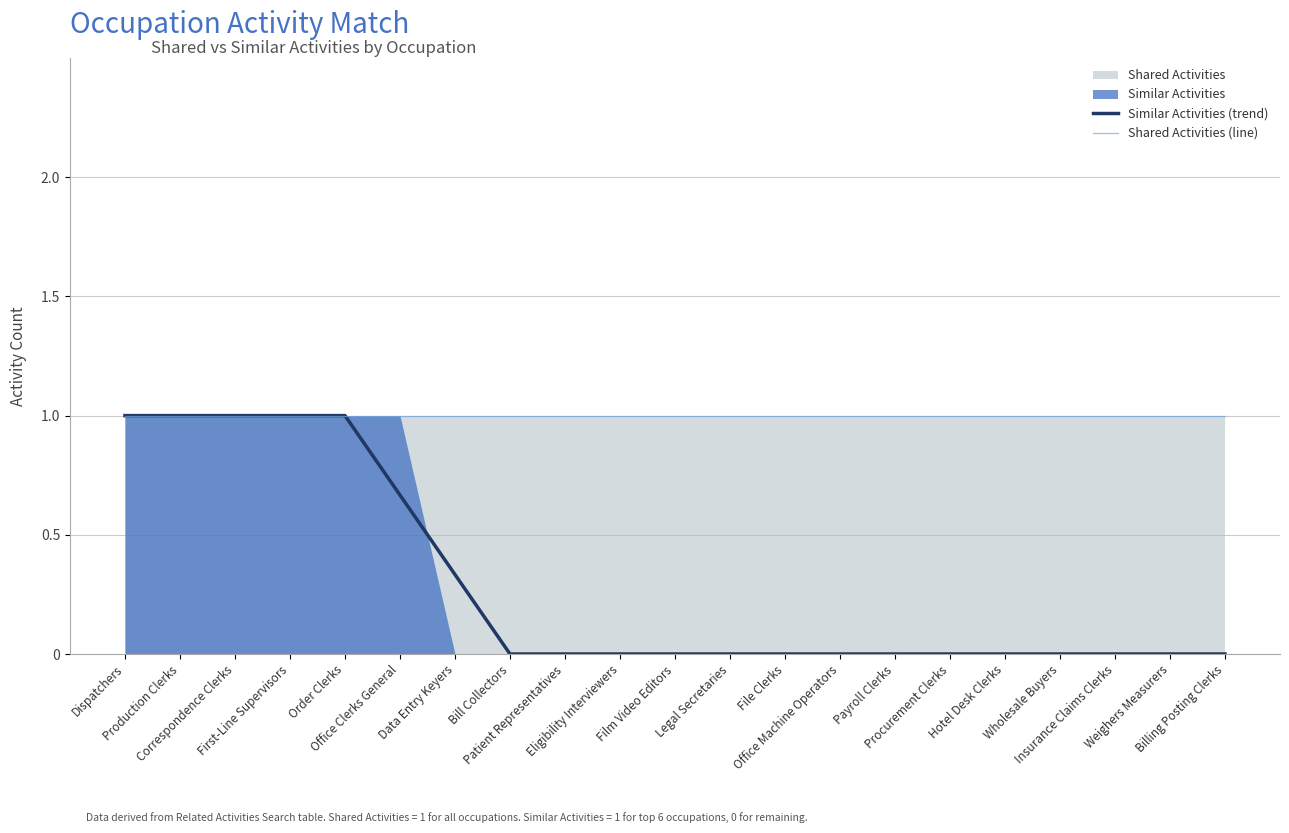

How many lines are shown in the chart?

2